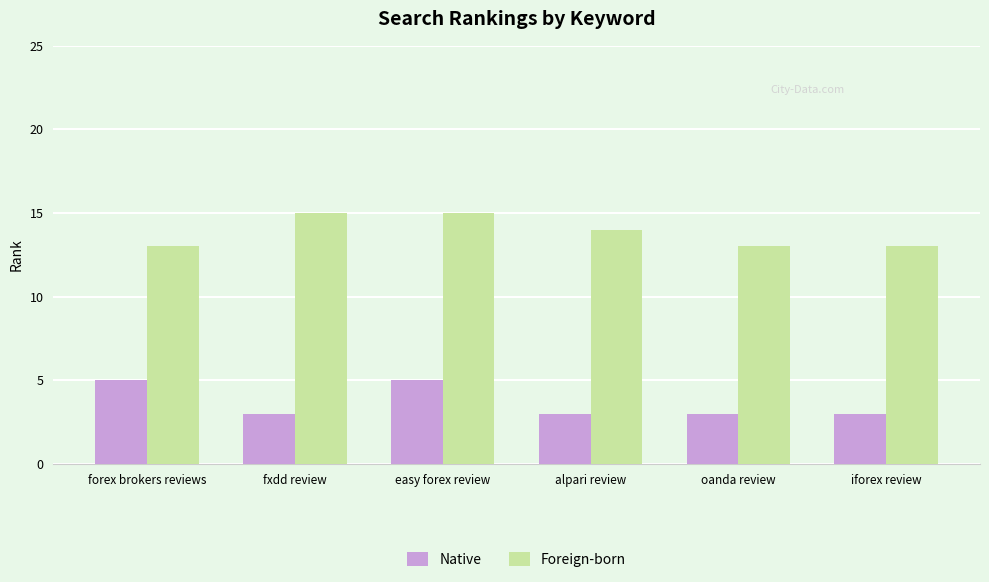

Rank the series at iforex review from highest to lowest value.

Foreign-born, Native